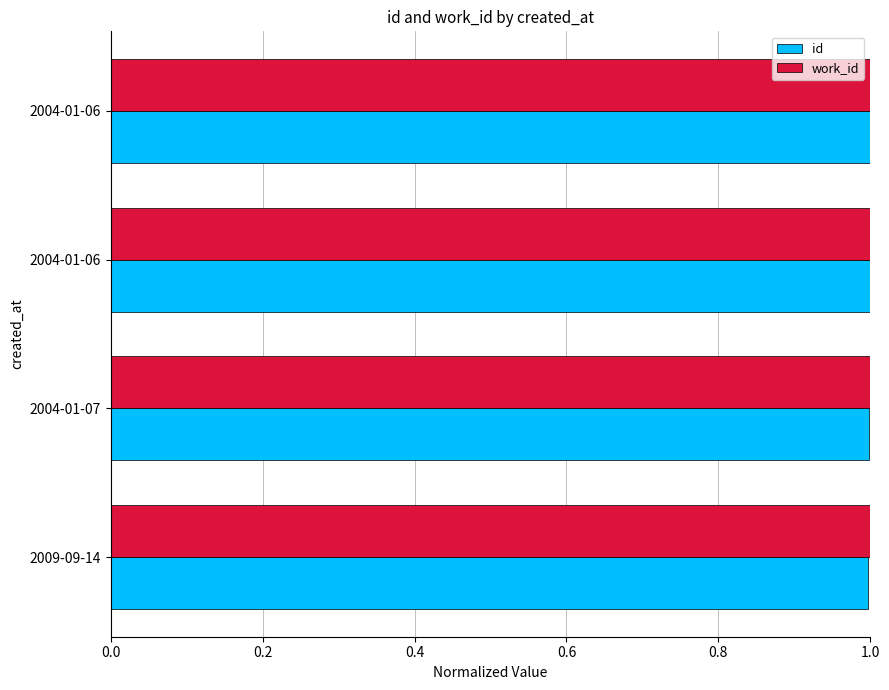

What is the average value of the id series?

1.0